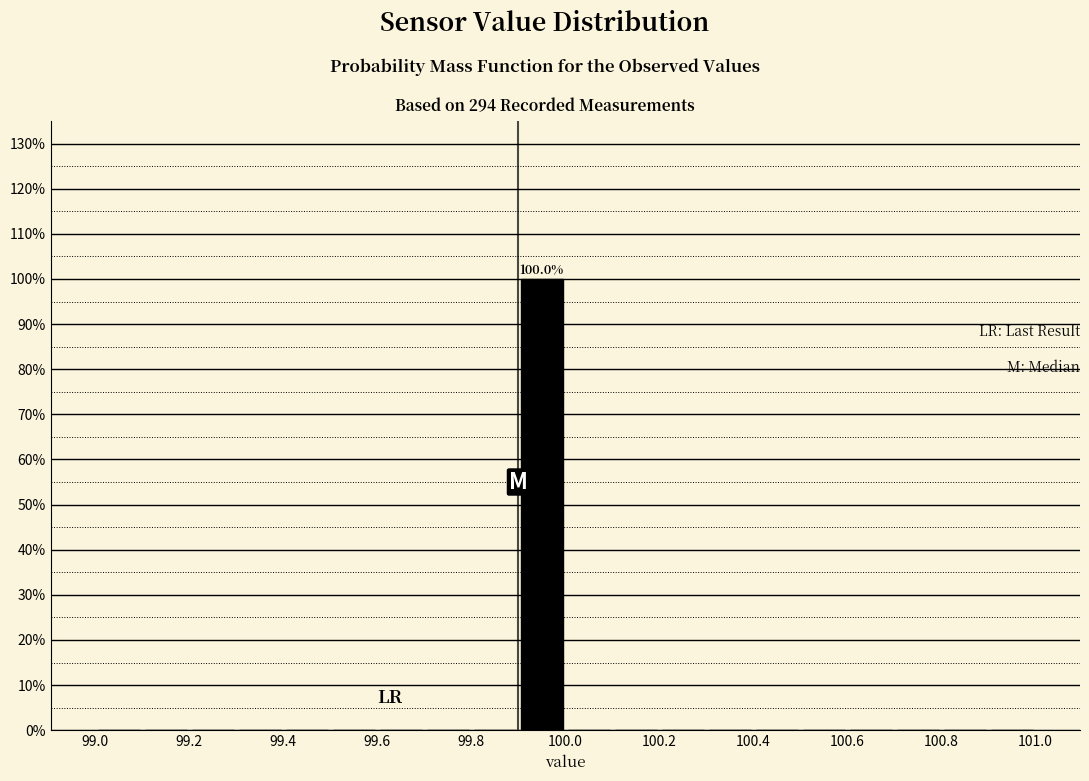

Which range on the x-axis has the tallest bar?

99.9 to 100.0